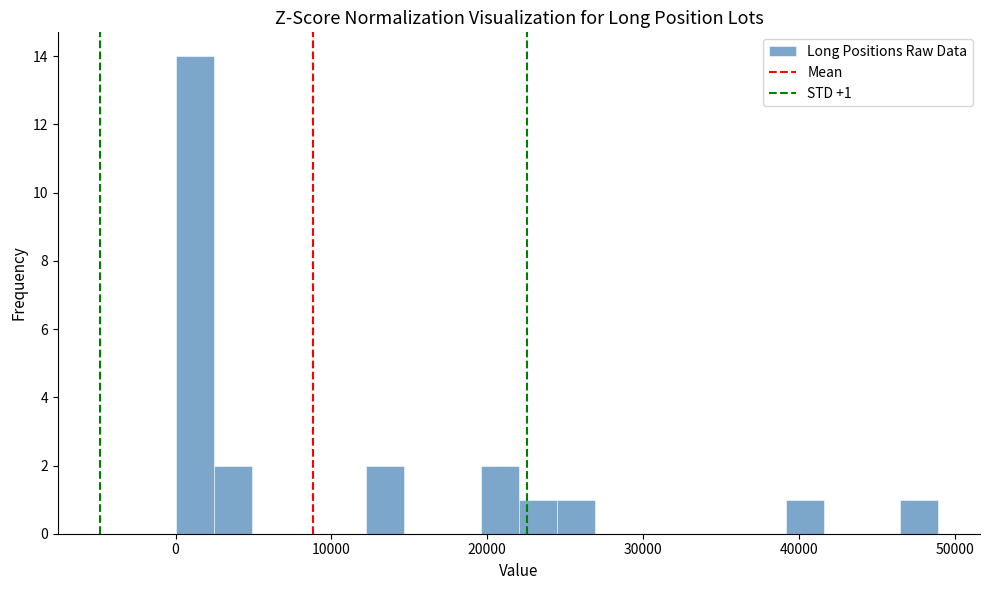

Read against the x-axis, roughly where is the centre of the tallest bar?

1000